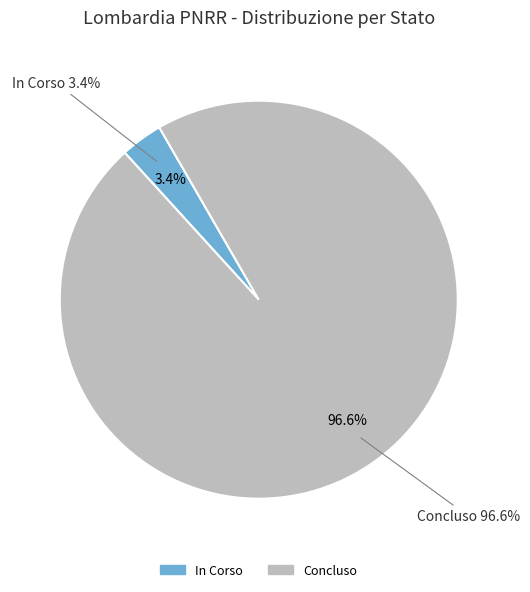

Between Concluso and Concluso, which is larger?

Concluso